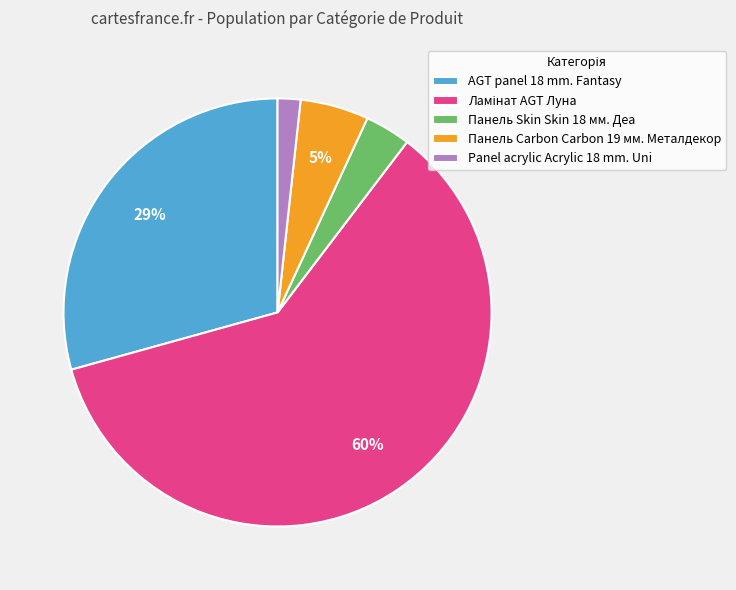

Count the number of slices in the pie.

5